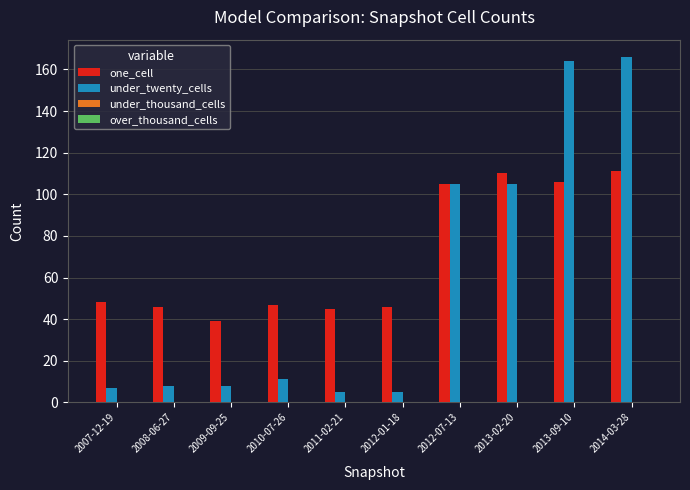

What is the highest value of the under_twenty_cells series?

166